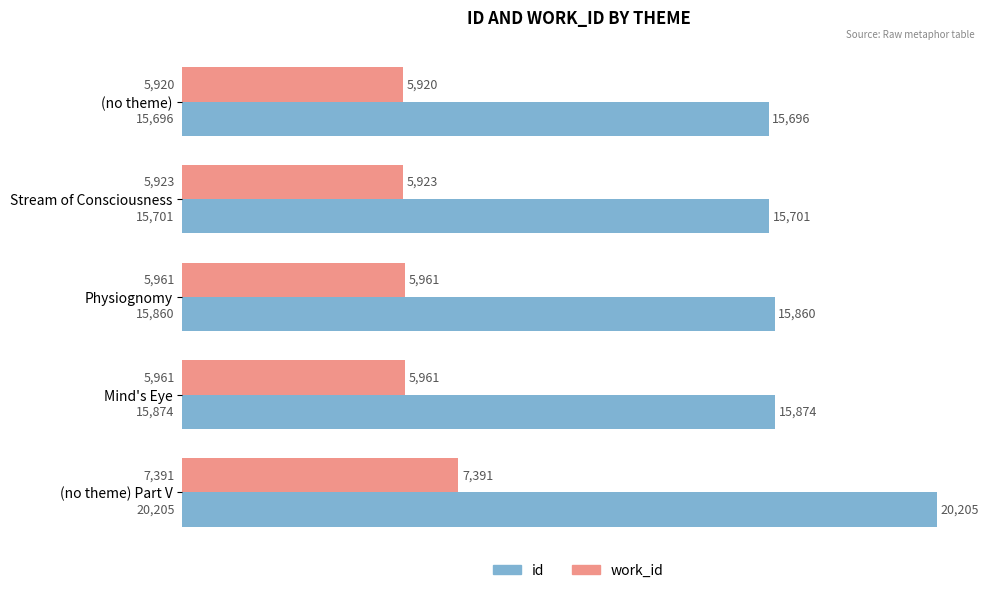

What is the difference between the second highest and minimum values in the id series?

178